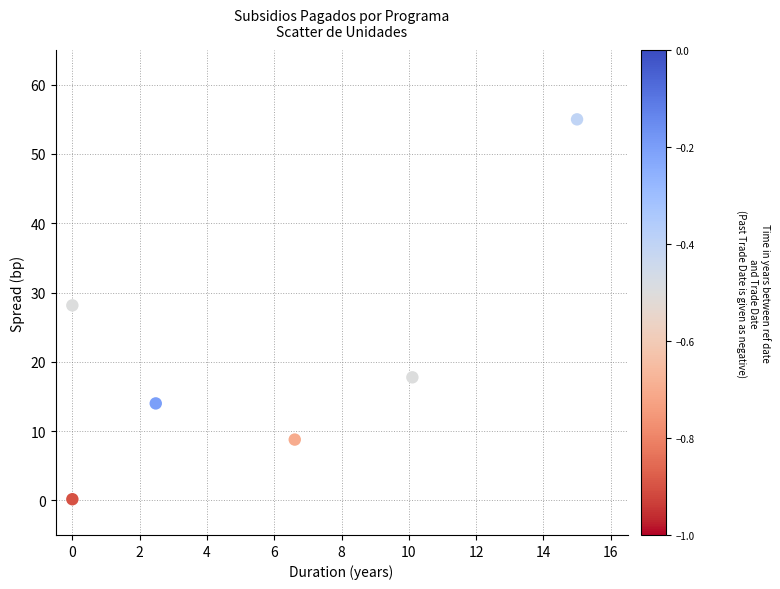

What Y value in the scatter plot is closest to 27?

28.1